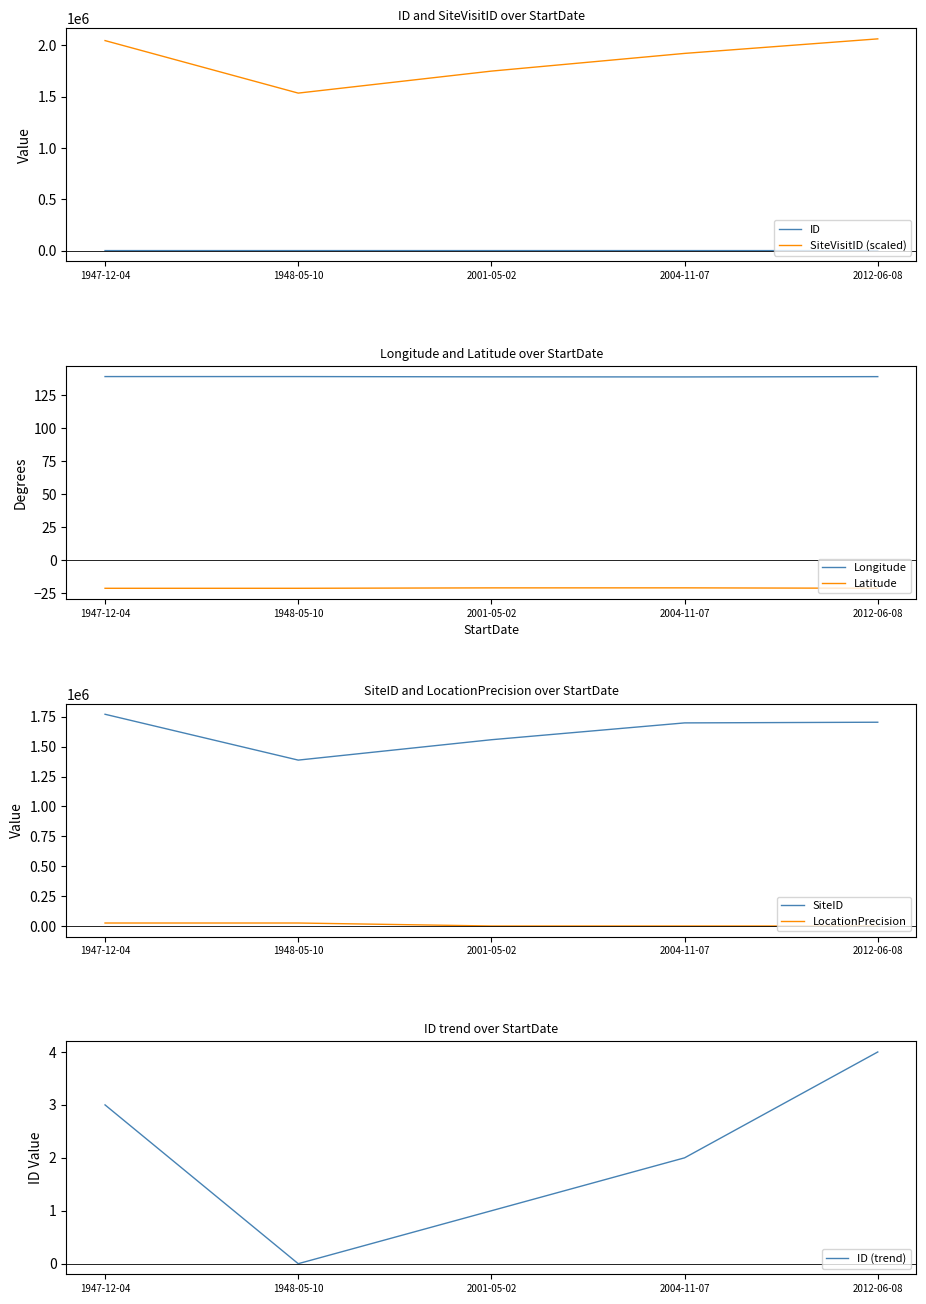

What is the difference between the second highest and second lowest values in the Longitude series?

0.2